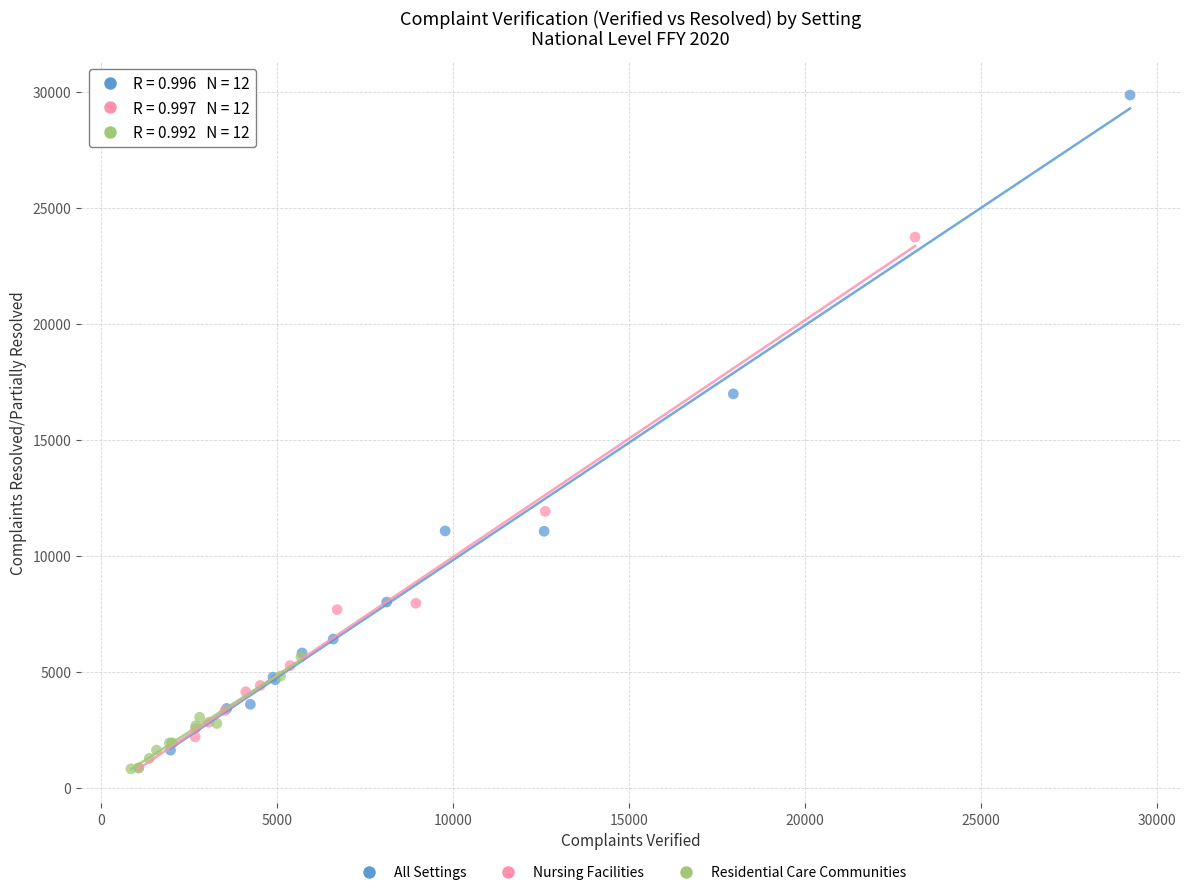

Which series has the widest spread of Y values?

All Settings